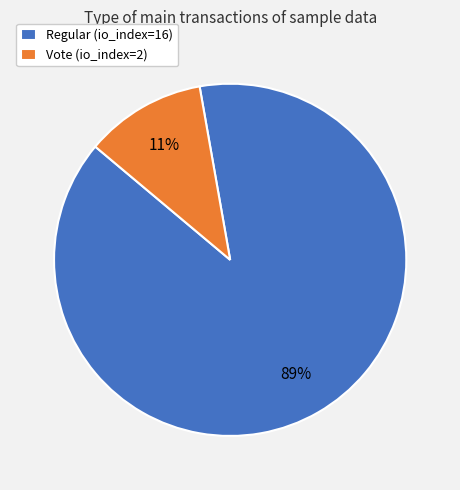

Is there any slice that represents more than half of the pie?

Yes